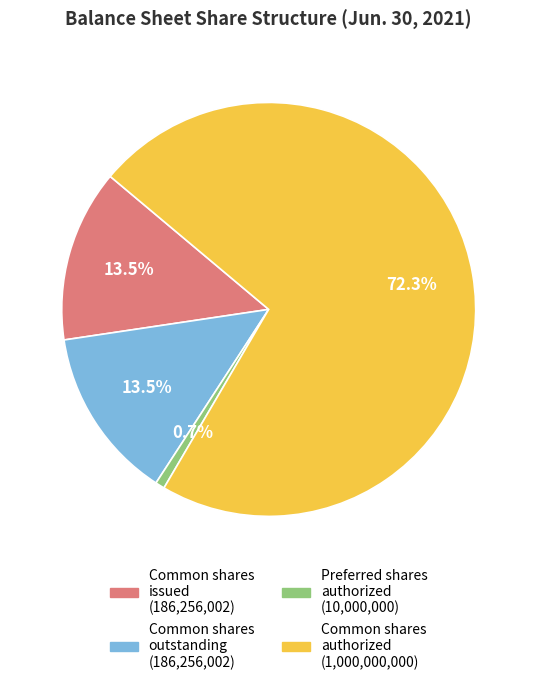

Count the number of slices in the pie.

4